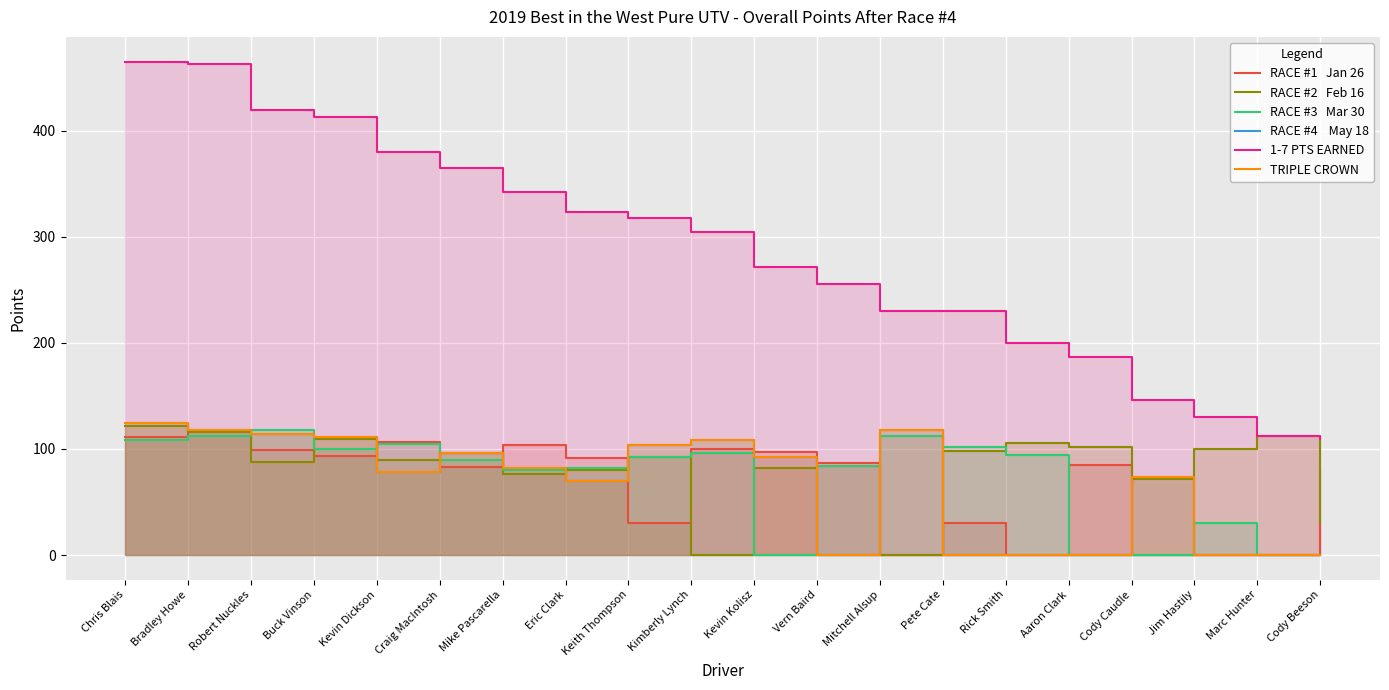

Where is RACE #4    May 18 nearest to the value 62?

Eric Clark